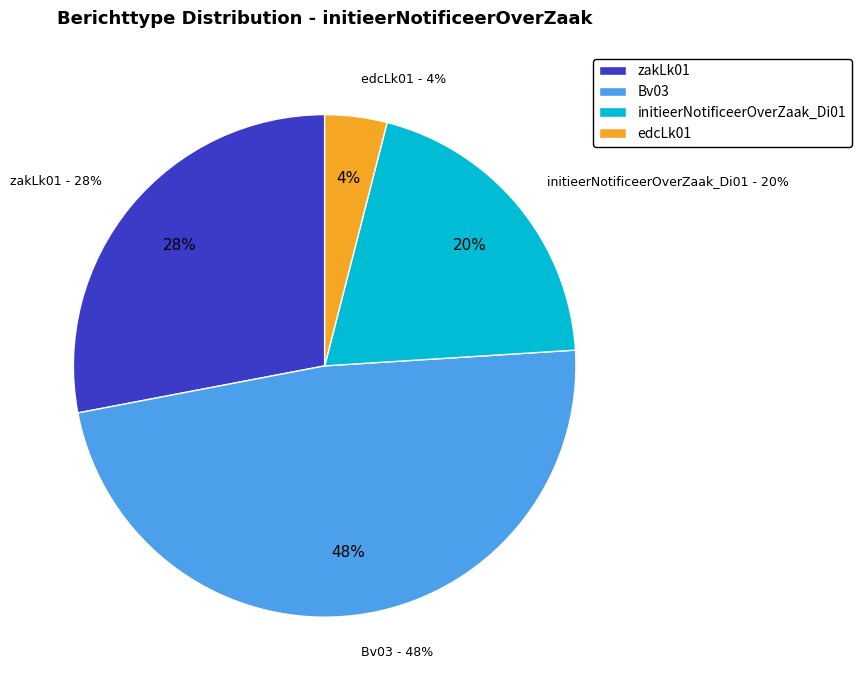

Is it true that Bv03 is 38% of the pie?

False